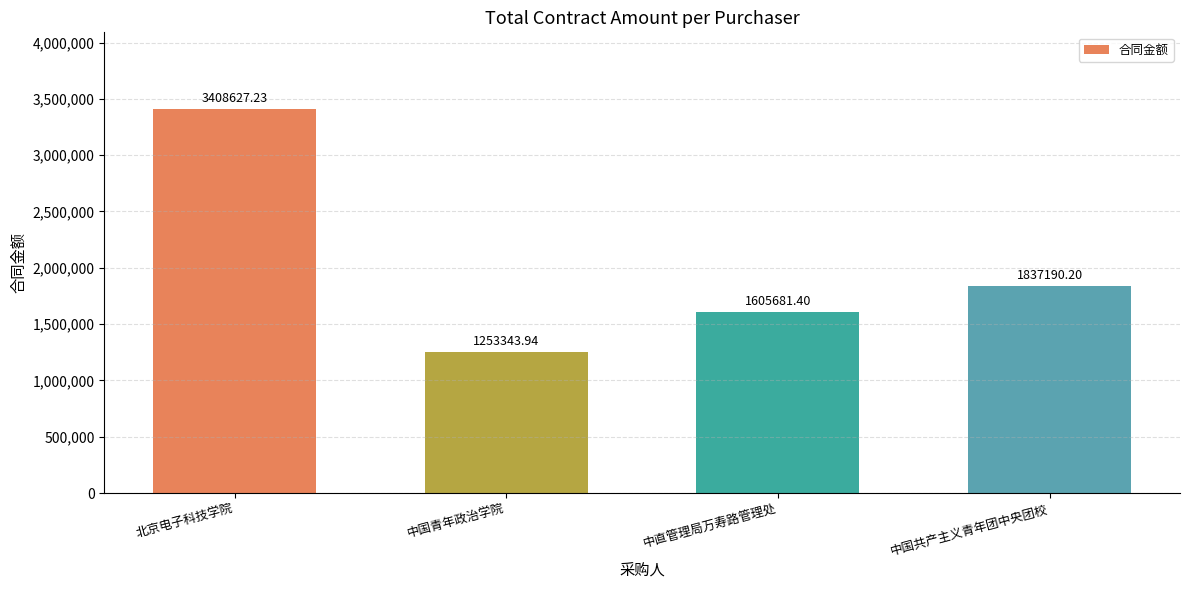

What is the minimum value shown in the chart?

1253343.9